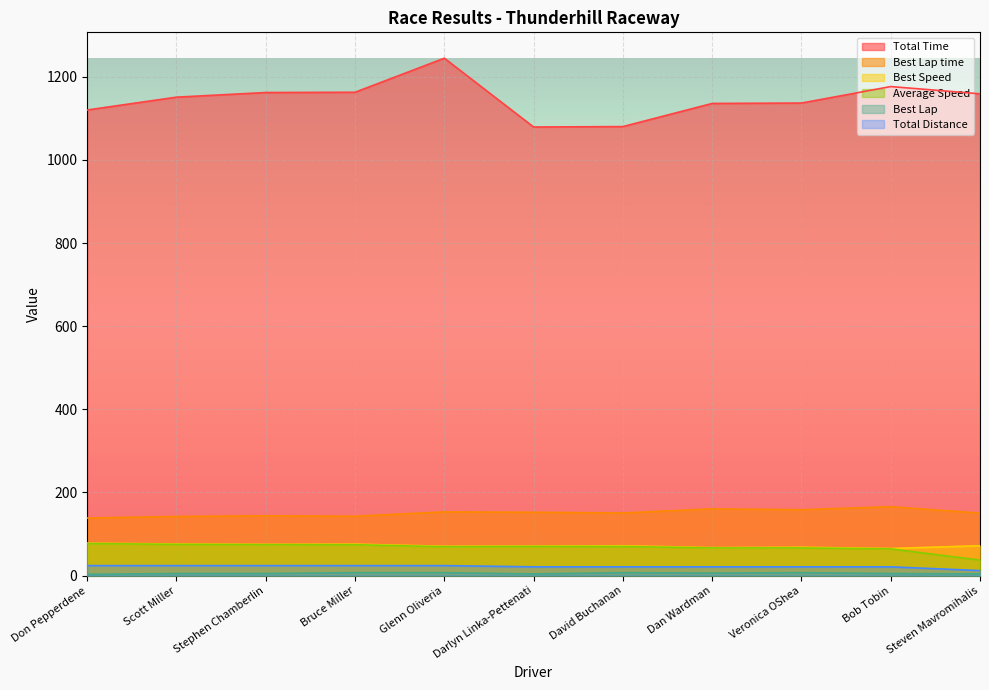

What position from the left is Darlyn Linka-Pettenati?

6